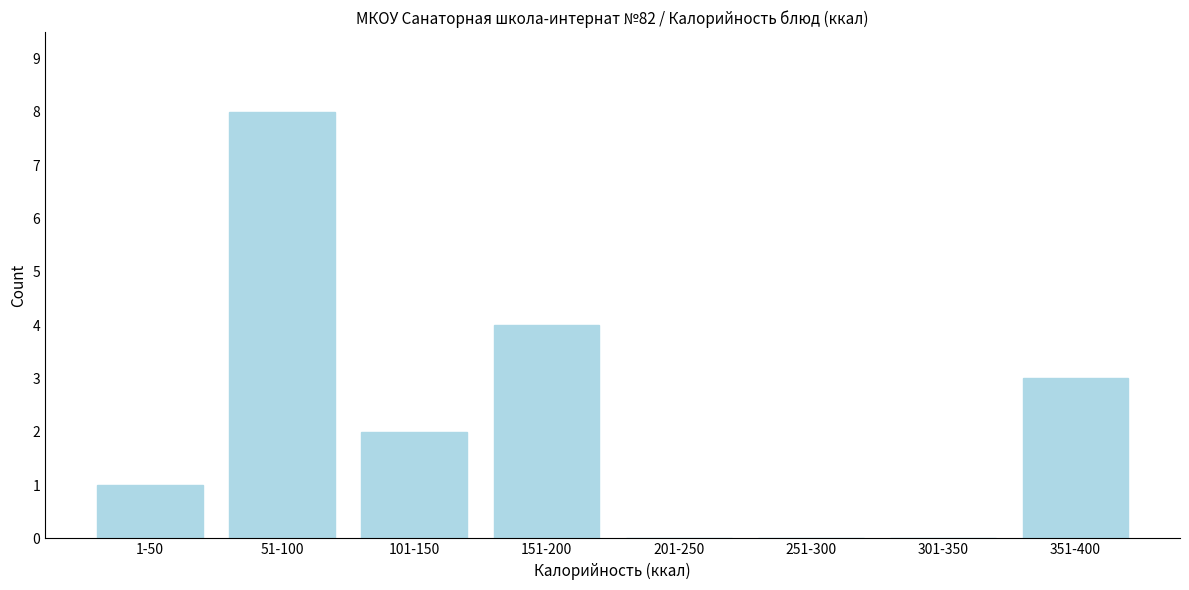

Reading left to right, transcribe all the data shown in this chart.

1-50=1	51-100=8	101-150=2	151-200=4	201-250=0	251-300=0	301-350=0	351-400=3